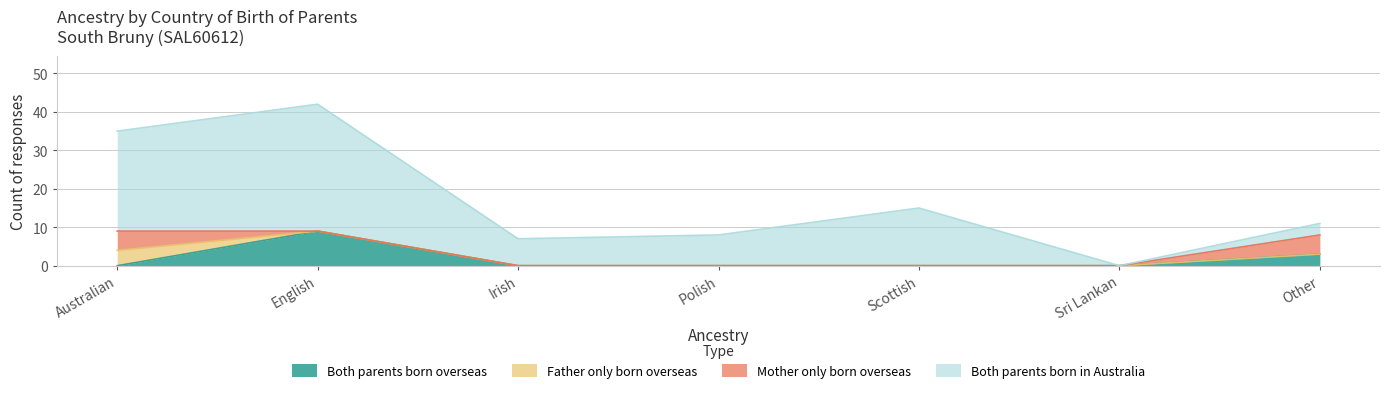

After their last crossing, which series has the higher values: Both parents born overseas or Father only born overseas?

Both parents born overseas